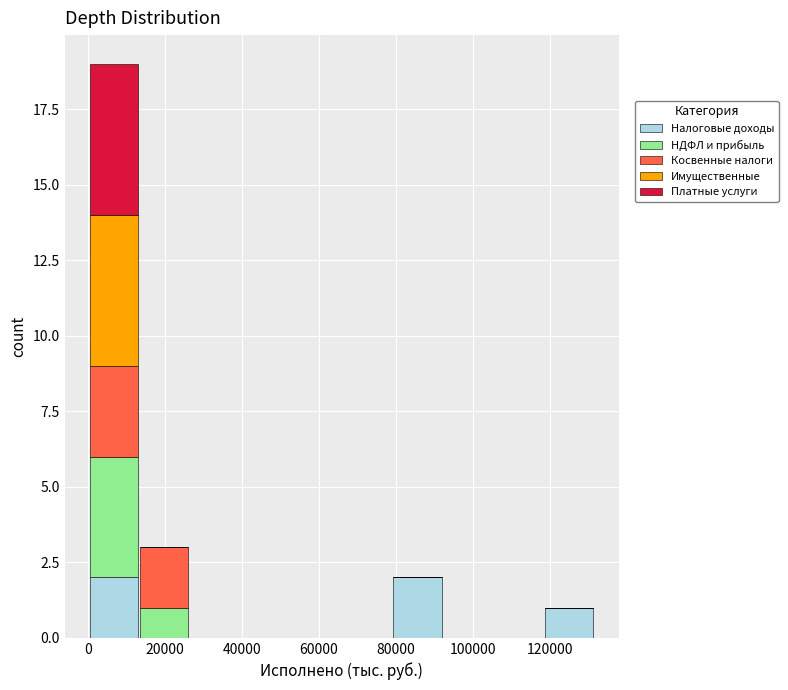

Reading left to right, transcribe this chart: for each stacked bar, give the range it covers on the x-axis and its total height. Neither the bar edges nor the heights are printed on the chart, so give them approximately, as read against the axes.

0 to 14000: 19
14000 to 26000: 3
26000 to 40000: 0
40000 to 52000: 0
52000 to 66000: 0
66000 to 80000: 0
80000 to 92000: 2
92000 to 106000: 0
106000 to 118000: 0
118000 to 132000: 1